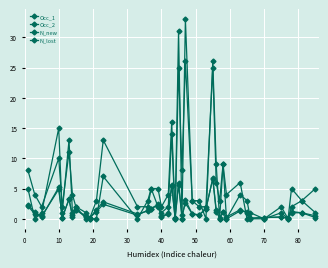

How many series are shown in this chart?

4